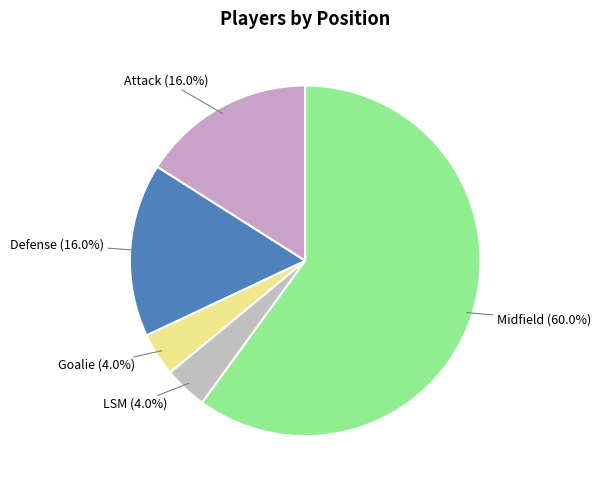

Which category has the smallest portion of the pie?

Goalie